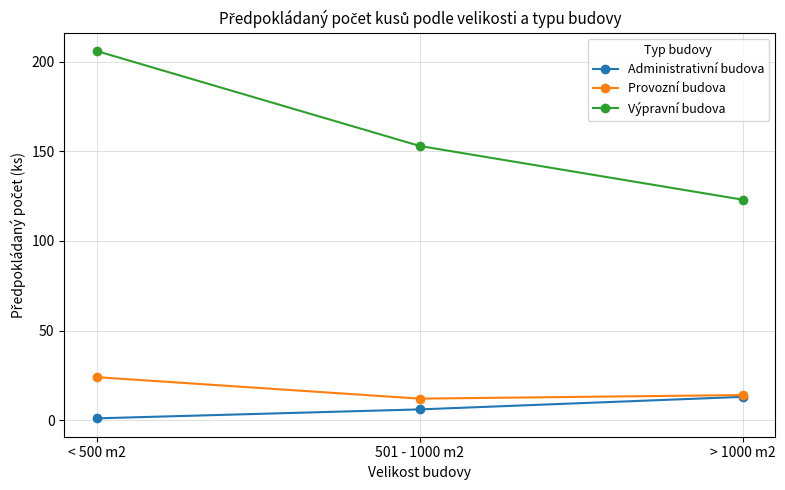

What is the label of the 3rd point from the left?

> 1000 m2